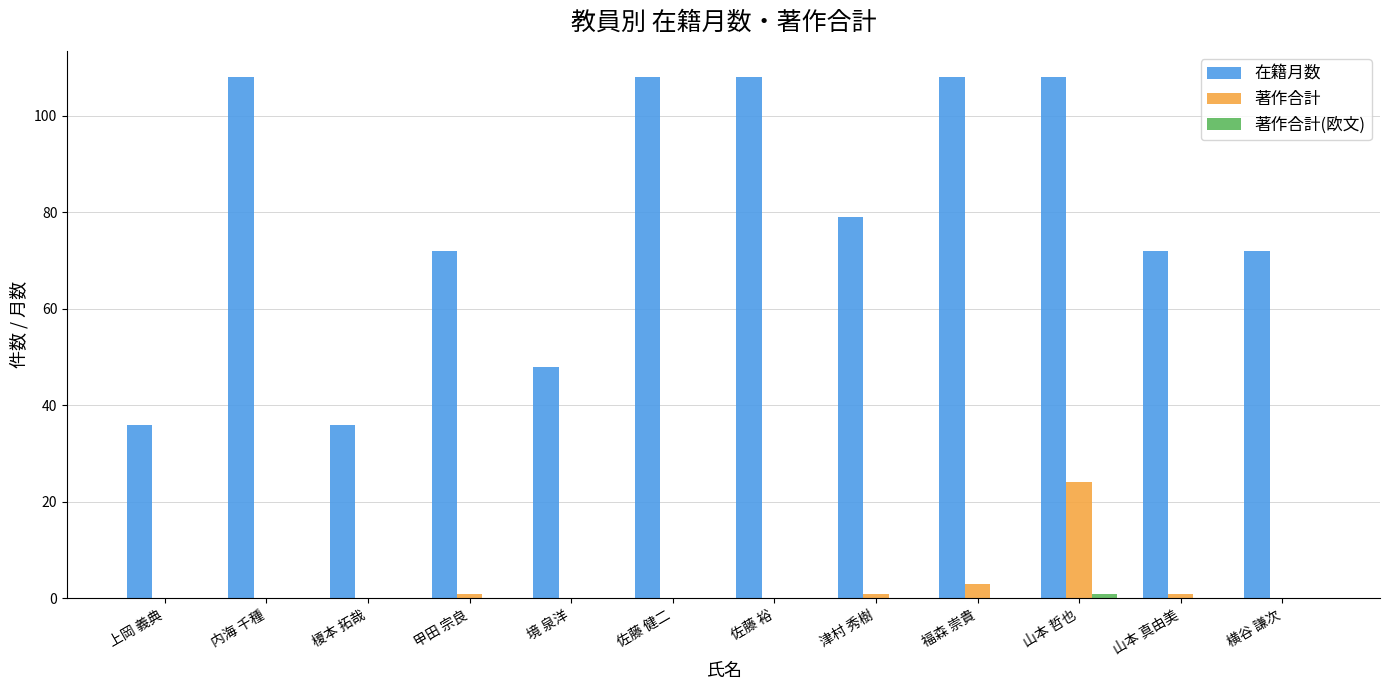

Which series has the largest range (max minus min)?

在籍月数